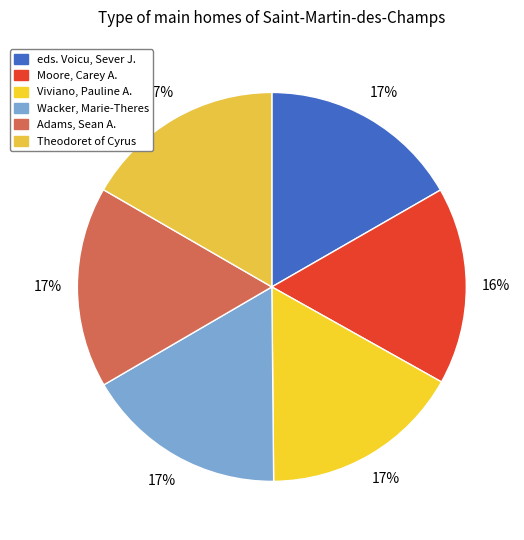

Is there a majority slice in this chart?

No